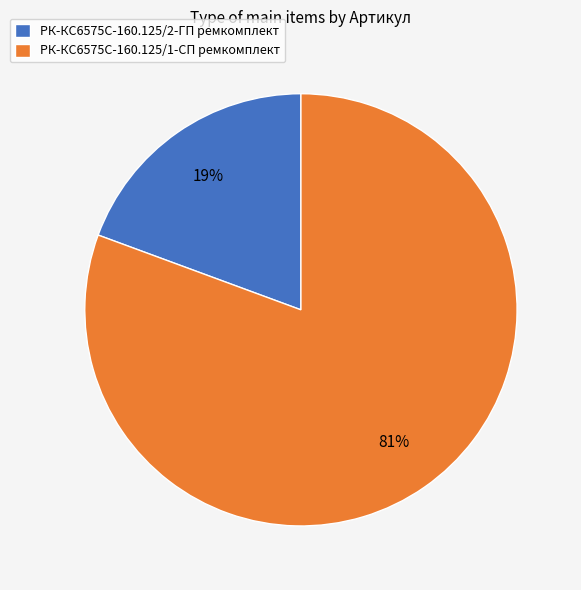

Rank the categories by value from highest to lowest.

РК-КС6575С-160.125/1-СП ремкомплект, РК-КС6575С-160.125/2-ГП ремкомплект